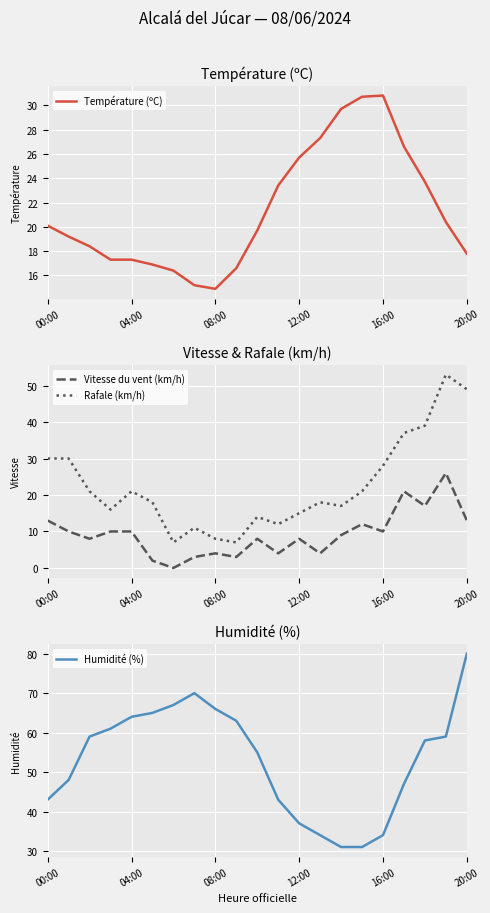

Which series has the widest spread of values?

Humidité (%)